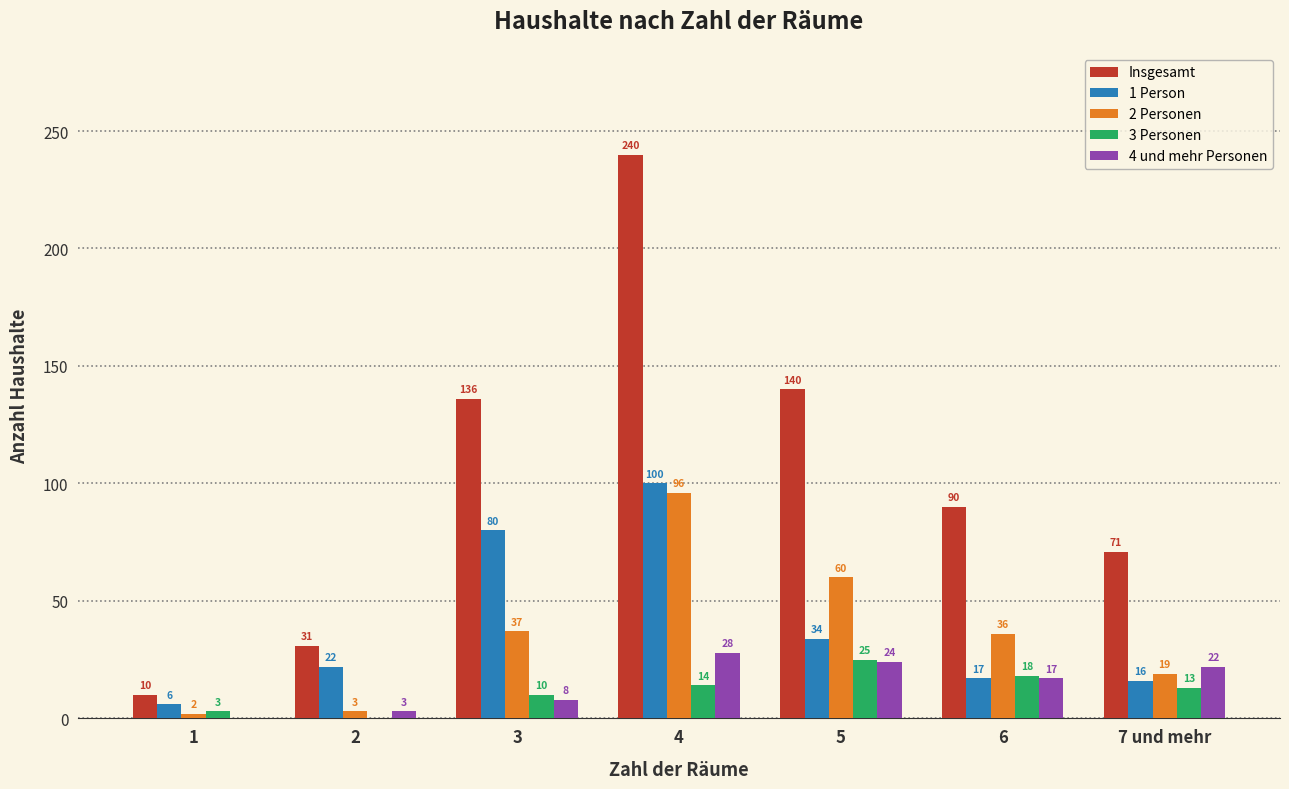

True or false: 1 Person has a value of 4 at 7 und mehr.

False